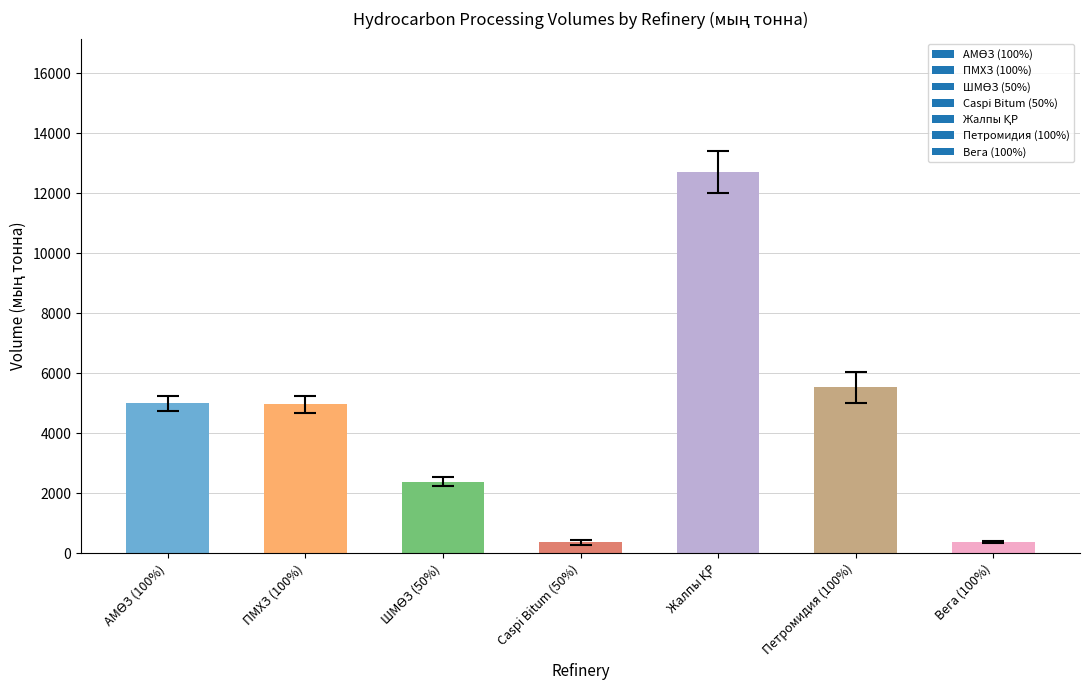

What is the sum of all values?

31317.7